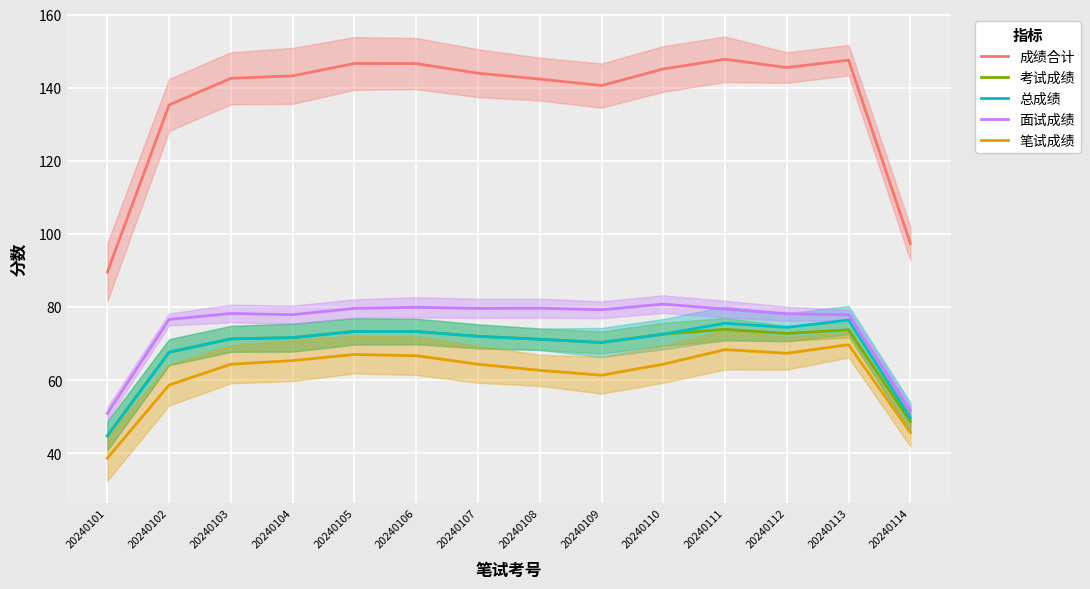

What is the spread (max minus min) of values at 20240110?

80.8